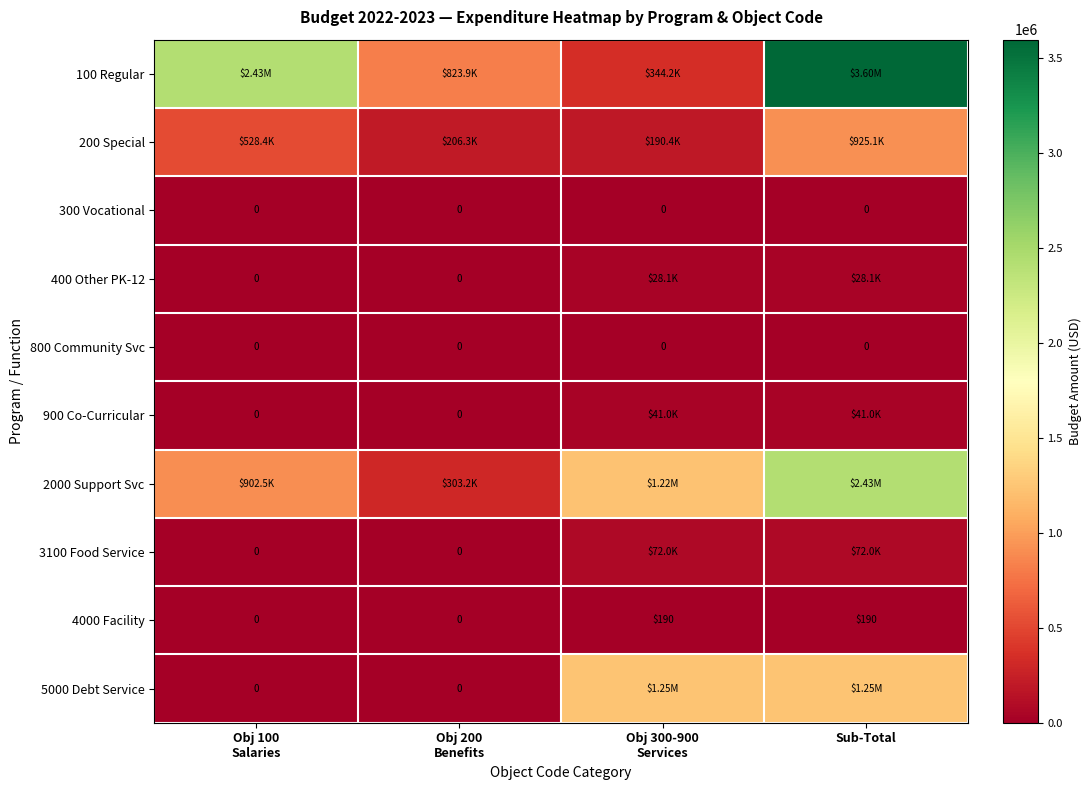

The value of 300 Vocational at Obj 300-900 Services is 0.0. True or false?

True